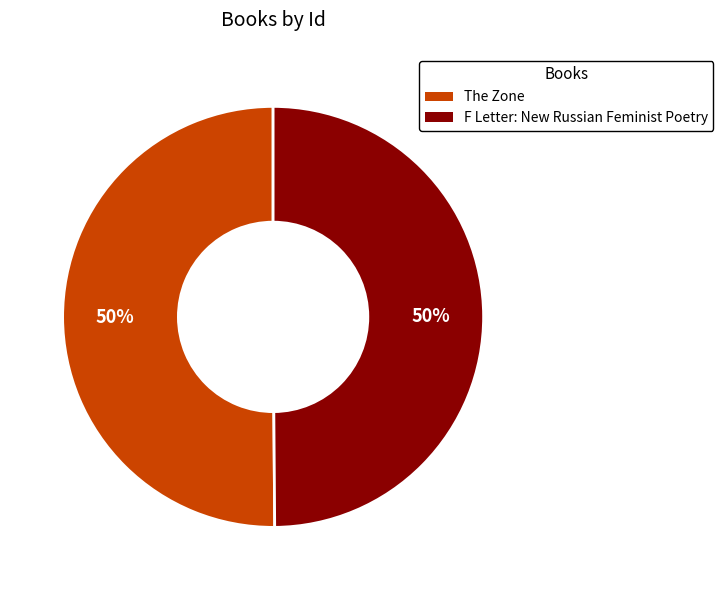

To the nearest percent, what portion does The Zone represent?

50%